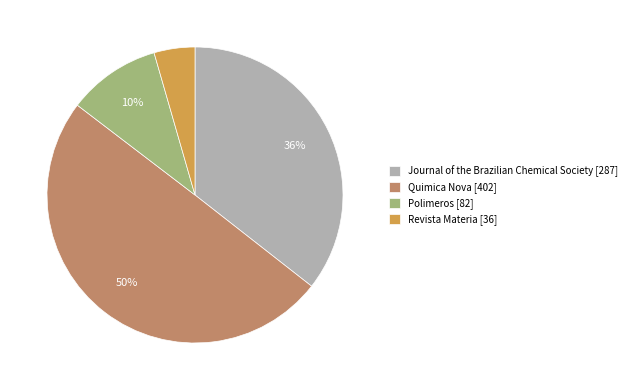

Which has a higher value, Polimeros or Revista Materia?

Polimeros